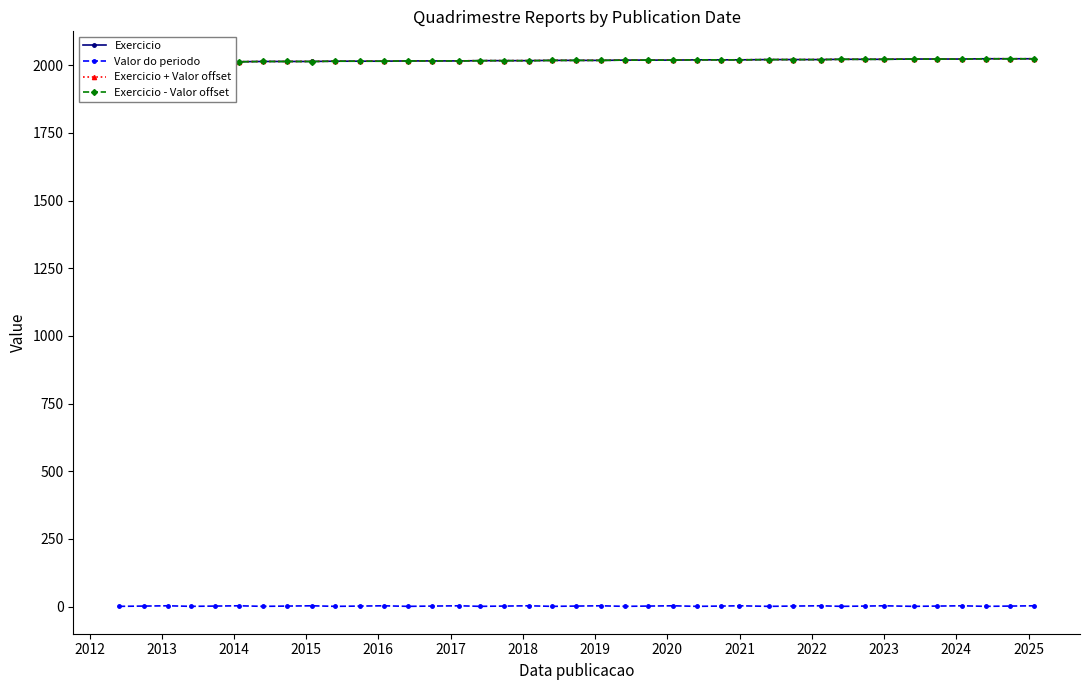

Rank the series by their maximum value, from lowest to highest.

Valor do periodo, Exercicio - Valor offset, Exercicio, Exercicio + Valor offset